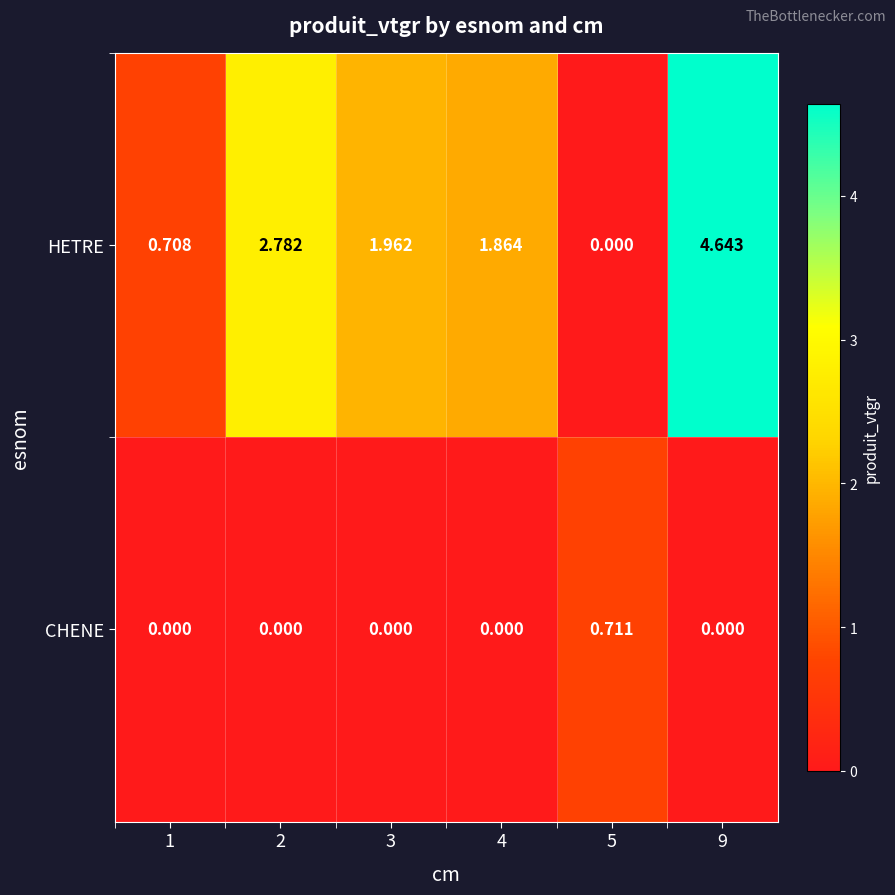

Which series has the largest total across all categories?

HETRE